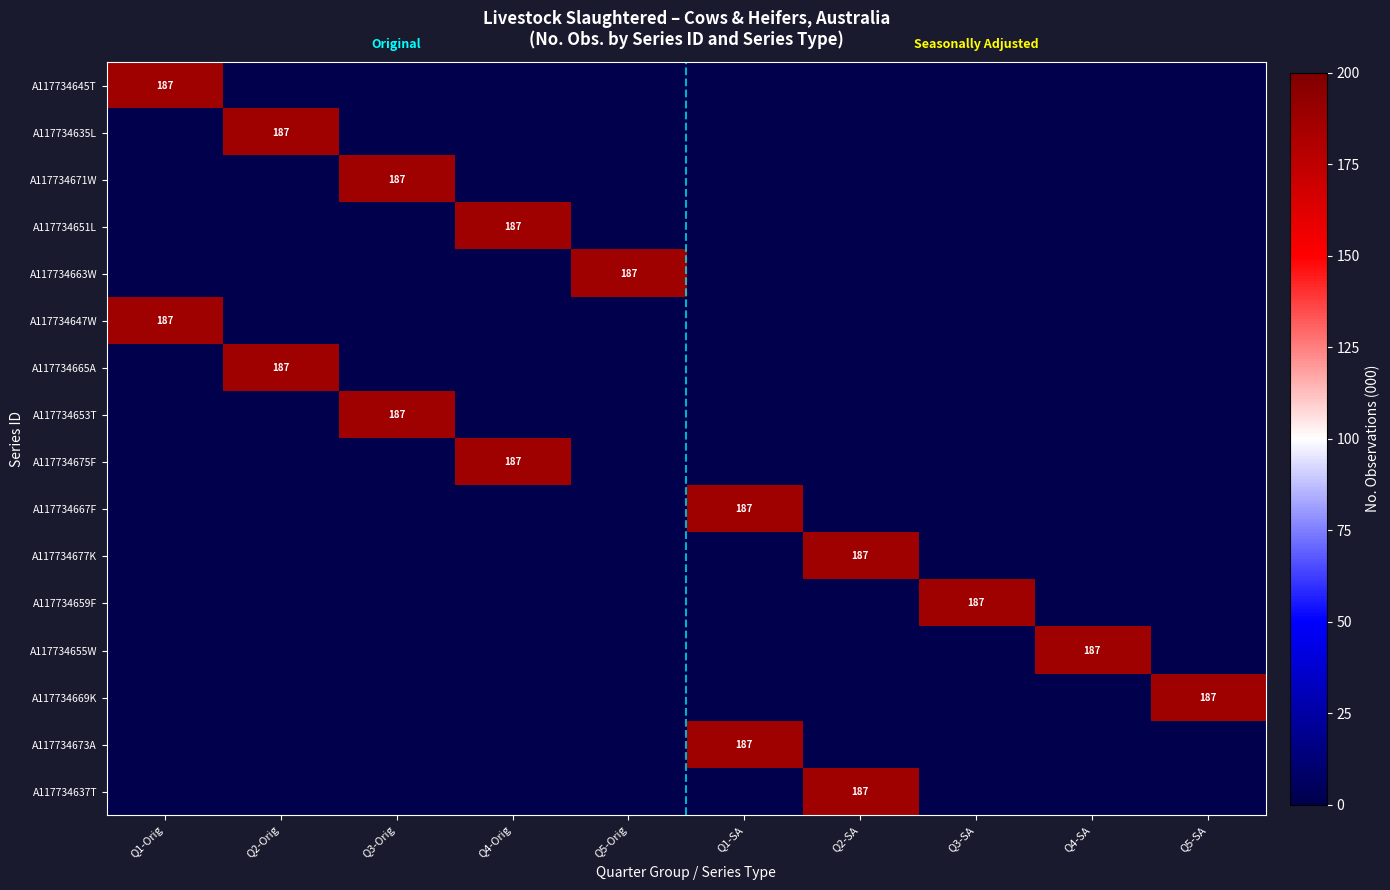

Which label corresponds to the largest value in the chart?

Q1-Orig